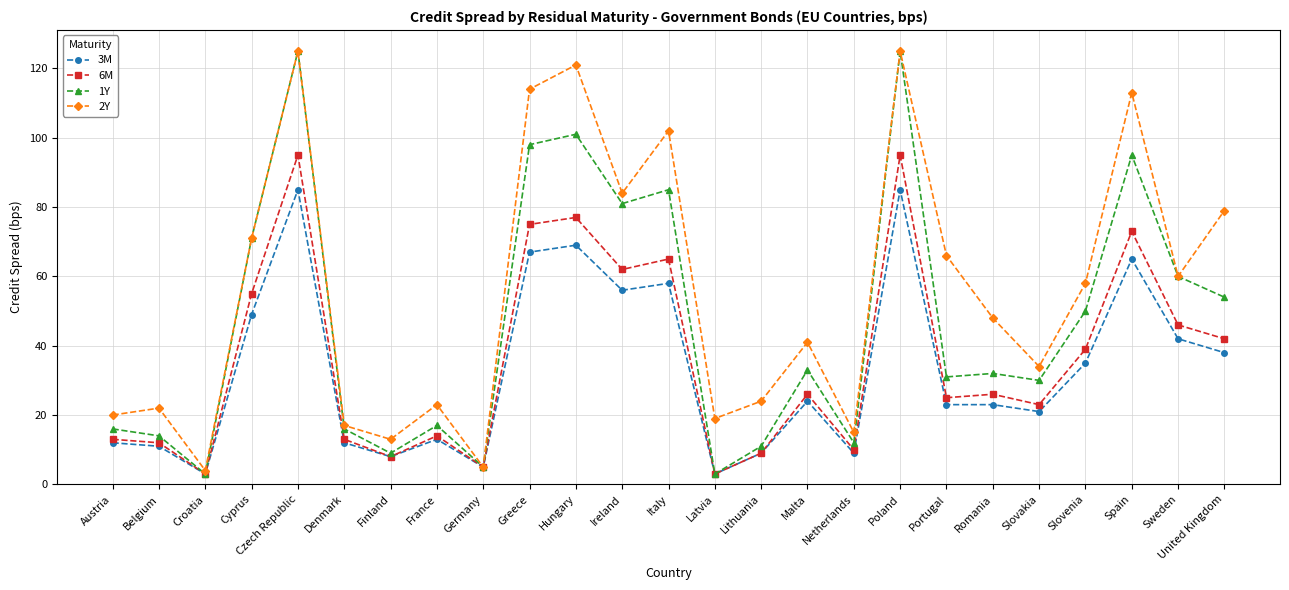

What is the sum of all 3M values?

825